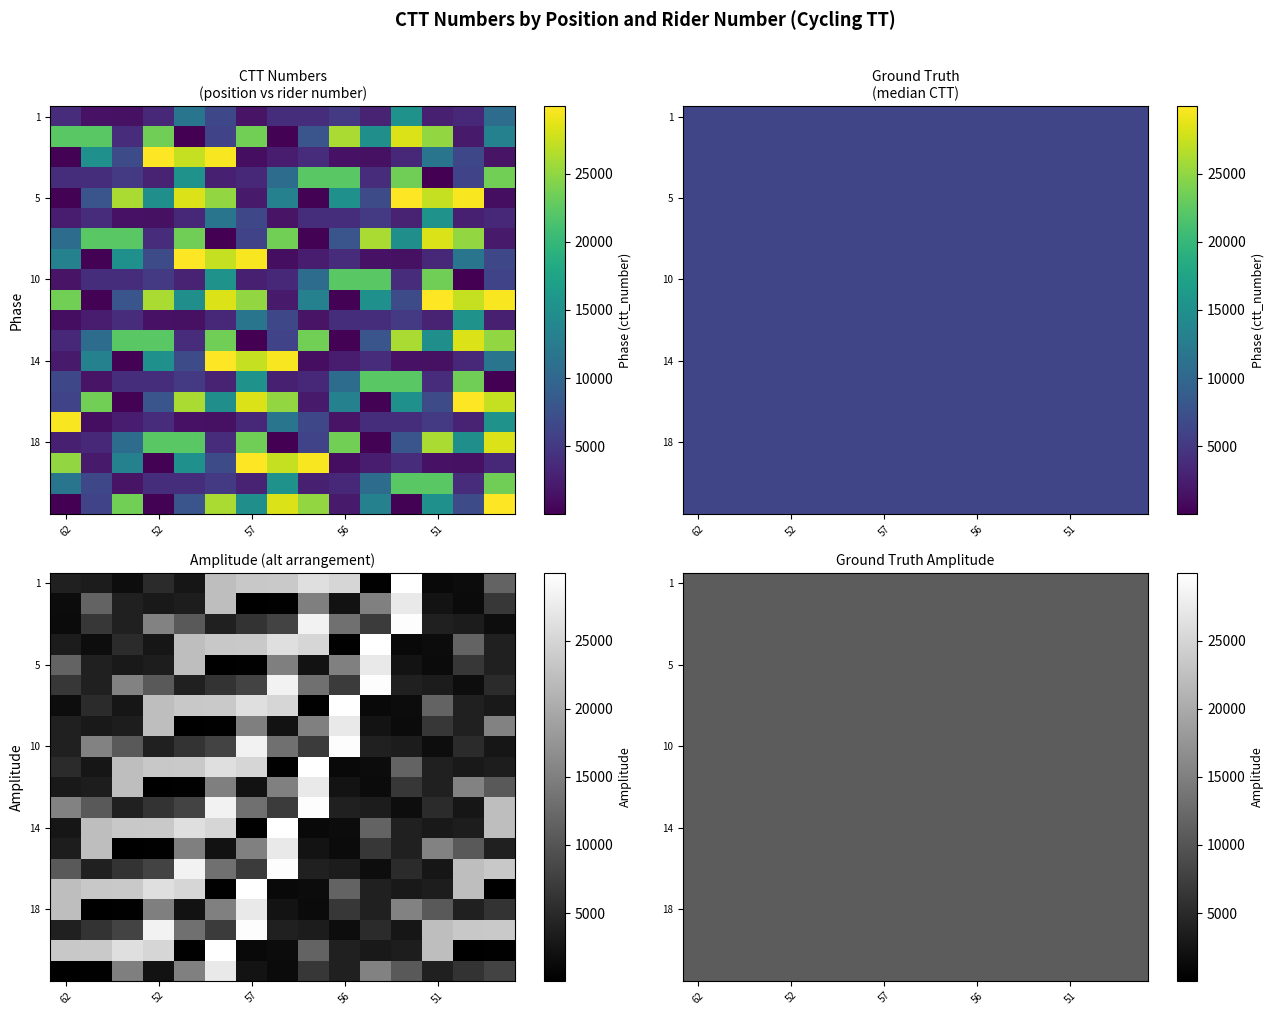

Is it true that 16 equals 6086 at 39?

True